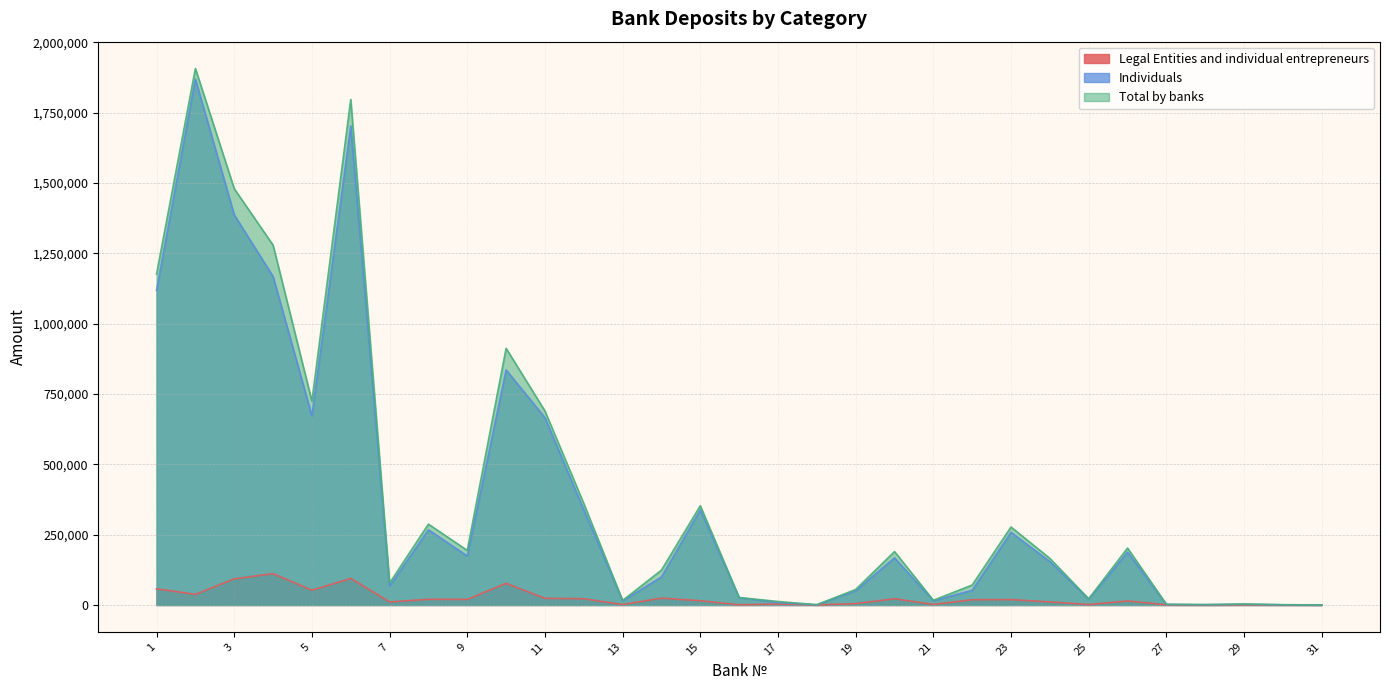

Reading left to right, transcribe all the data shown in this chart.

Legal Entities and individual entrepreneurs: 57469	37711	92923	111368	52467	94255	10981	20084	19838	76867	23708	22223	1555	24323	15093	725	3492	153	4858	22242	1820	18710	19148	11038	1479	14458	583	110	632	155	0
Individuals: 1118396	1868925	1386611	1167443	671915	1702362	66942	267249	174140	835344	665619	338267	14548	99651	337614	25861	8934	787	50339	167559	14975	52309	258017	154470	20511	187828	2006	1185	2862	728	289
Total by banks: 1175865	1906636	1479534	1278811	724382	1796617	77923	287333	193978	912211	689327	360490	16103	123974	352707	26586	12426	940	55197	189801	16795	71019	277165	165508	21990	202286	2589	1295	3494	883	289